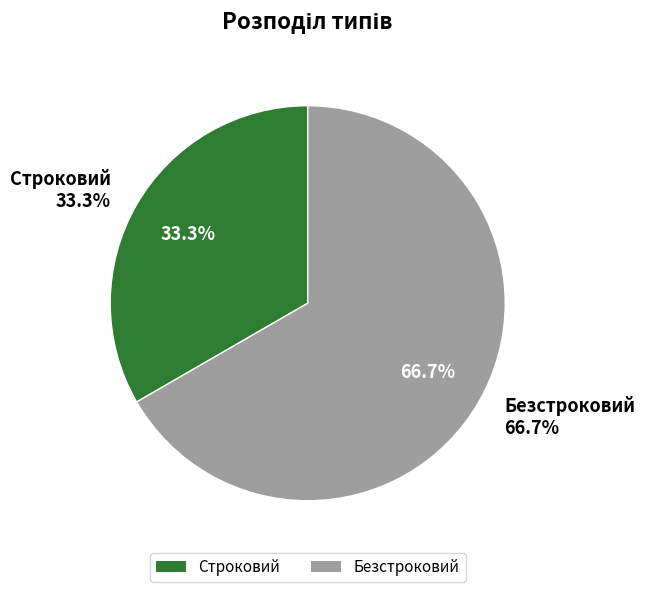

What percentage is the Строковий slice, to the nearest percent?

33%